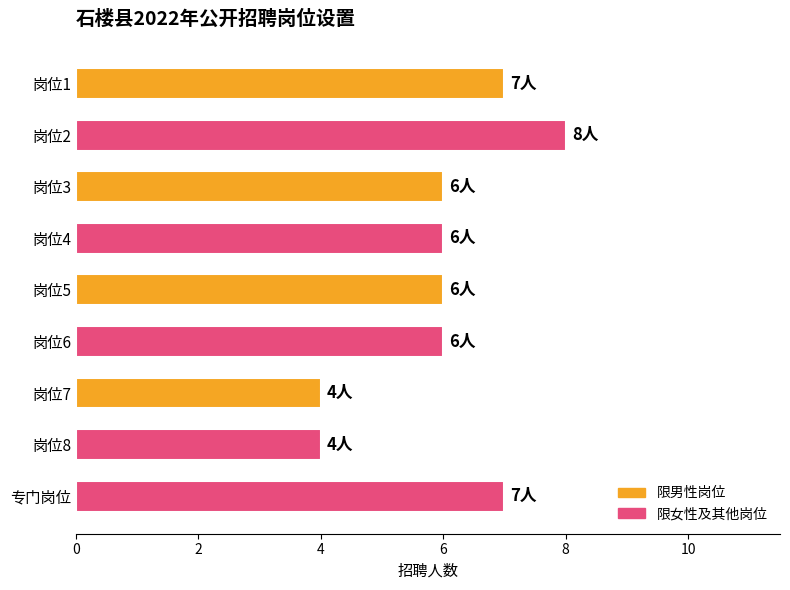

The value at 岗位3 is 6. True or false?

True